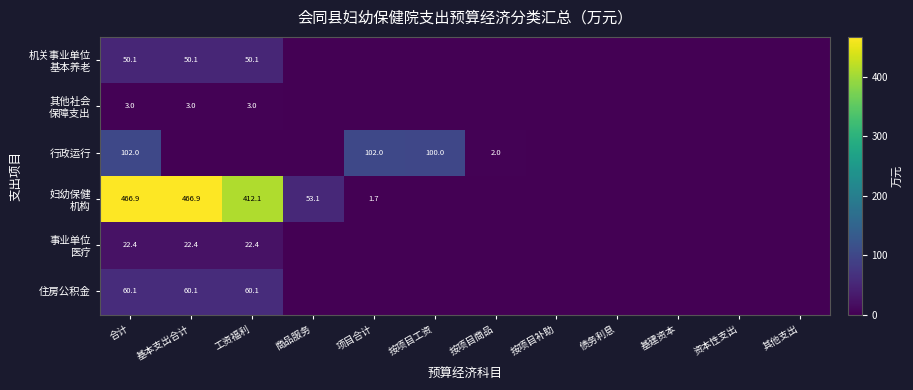

What is the sum of the 行政运行 values at 项目合计 and 按项目工资?

202.0